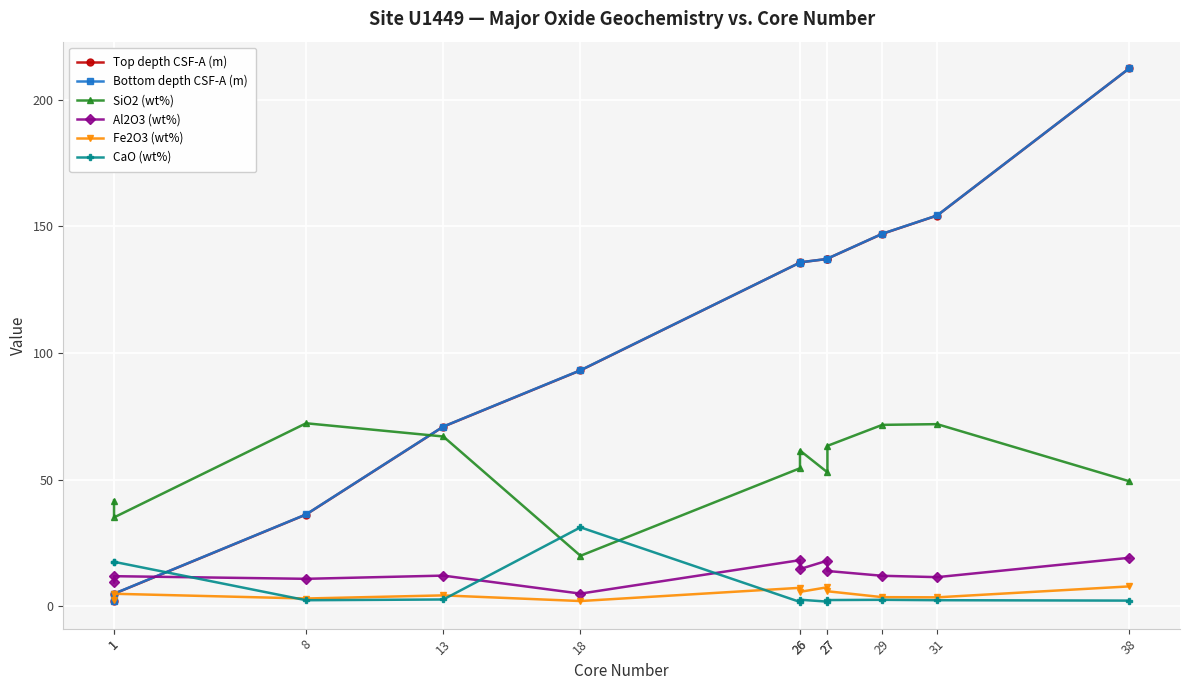

What is the greatest value displayed?

212.4